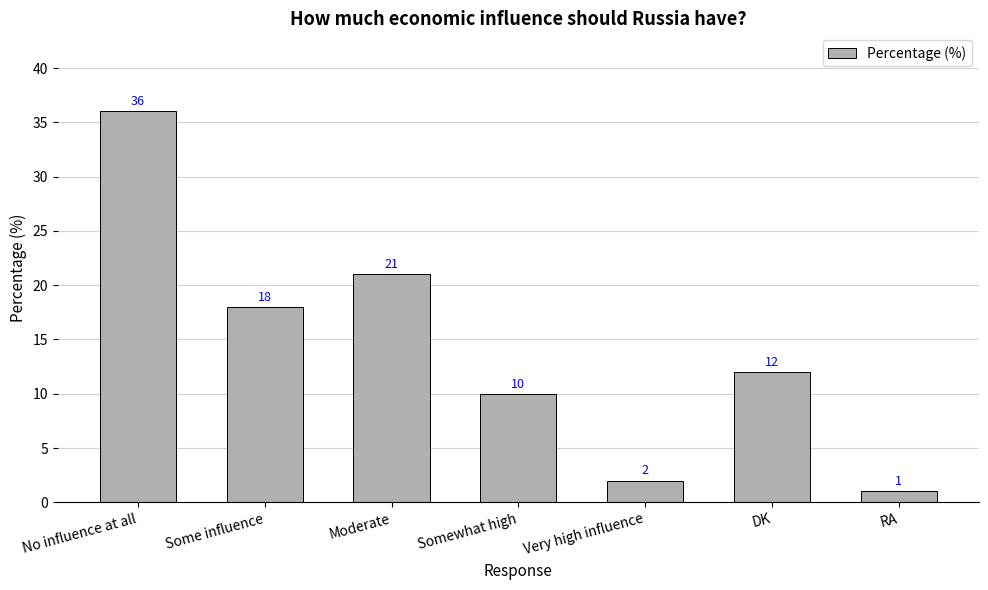

What is the change in value from Somewhat high to DK?

+2